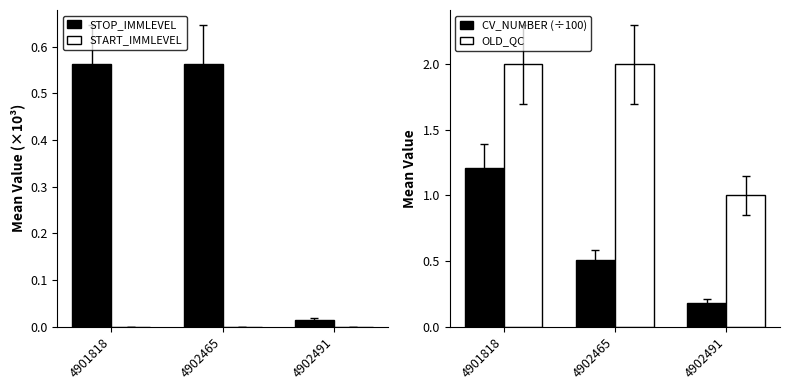

Which category has the highest value in the OLD_QC series?

4901818